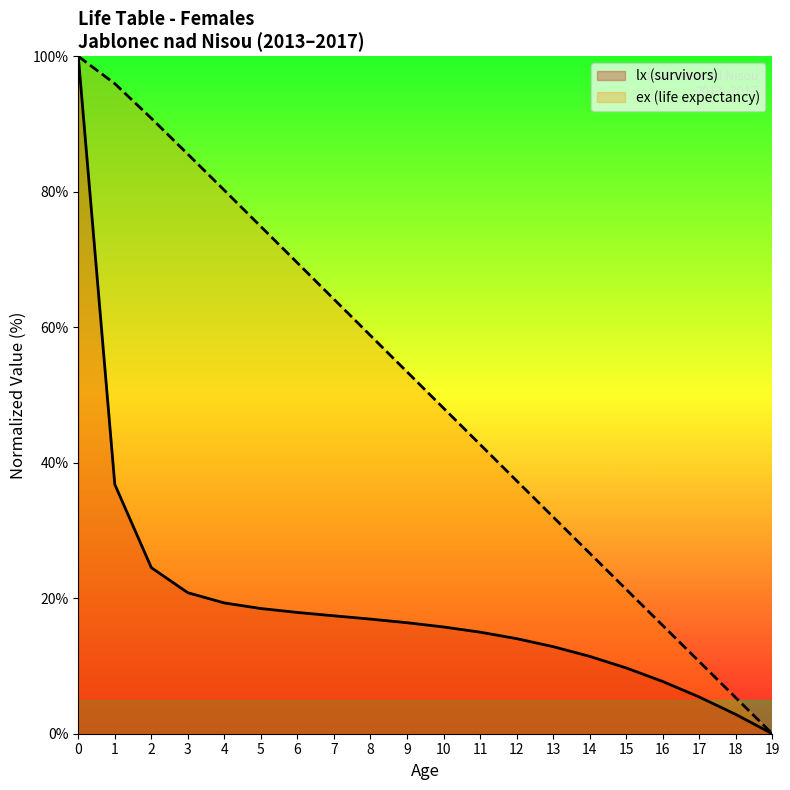

What is the approximate value of lx (survivors) at 16?

7.7